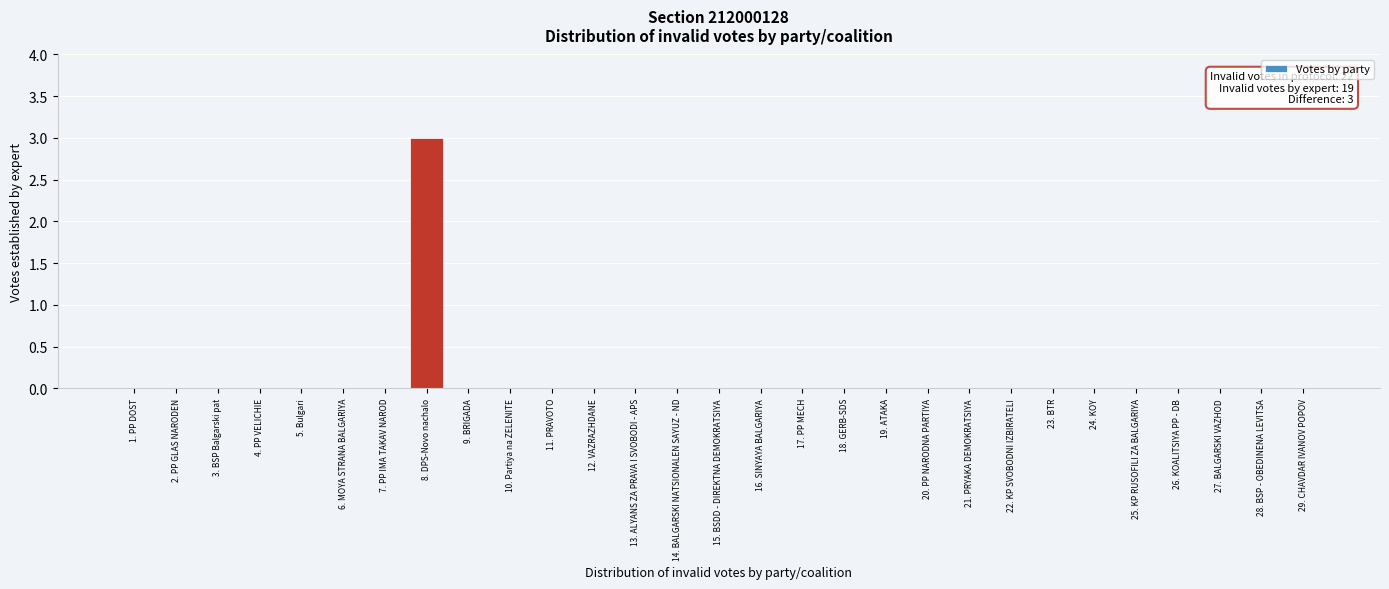

Reading left to right, transcribe all the data shown in this chart.

1. PP DOST=0	2. PP GLAS NARODEN=0	3. BSP Balgarski pat=0	4. PP VELICHIE=0	5. Bulgari=0	6. MOYA STRANA BALGARIYA=0	7. PP IMA TAKAV NAROD=0	8. DPS-Novo nachalo=3	9. BRIGADA=0	10. Partiya na ZELENITE=0	11. PRAVOTO=0	12. VAZRAZHDANE=0	13. ALYANS ZA PRAVA I SVOBODI - APS=0	14. BALGARSKI NATSIONALEN SAYUZ - ND=0	15. BSDD - DIREKTNA DEMOKRATSIYA=0	16. SINYAYA BALGARIYA=0	17. PP MECH=0	18. GERB-SDS=0	19. ATAKA=0	20. PP NARODNA PARTIYA=0	21. PRYAKA DEMOKRATSIYA=0	22. KP SVOBODNI IZBIRATELI=0	23. BTR=0	24. KOY=0	25. KP RUSOFILI ZA BALGARIYA=0	26. KOALITSIYA PP - DB=0	27. BALGARSKI VAZHOD=0	28. BSP - OBEDINENA LEVITSA=0	29. CHAVDAR IVANOV POPOV=0